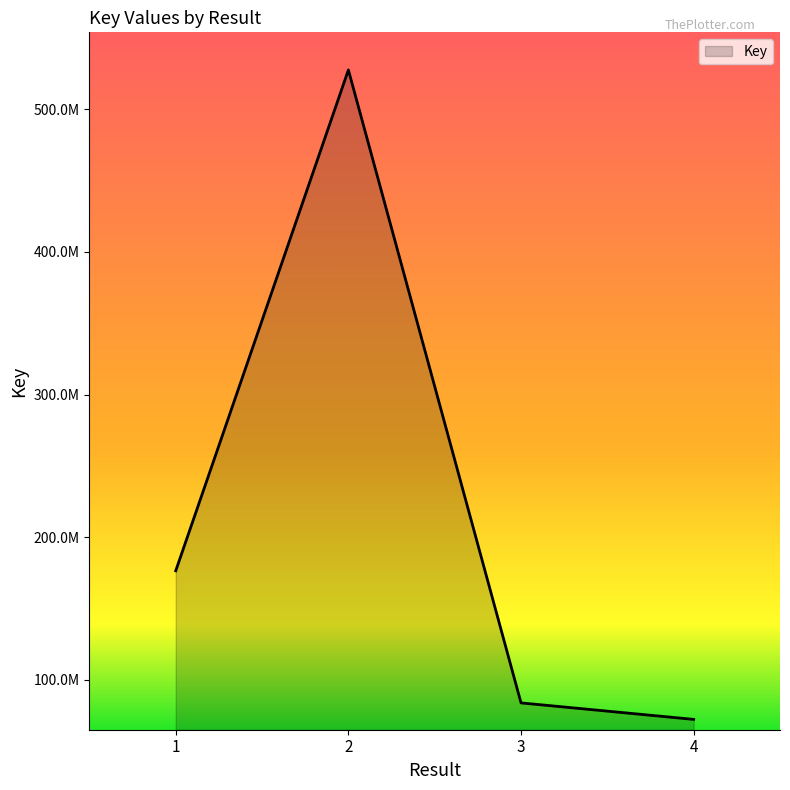

Does the chart display data point markers on the line(s)?

No